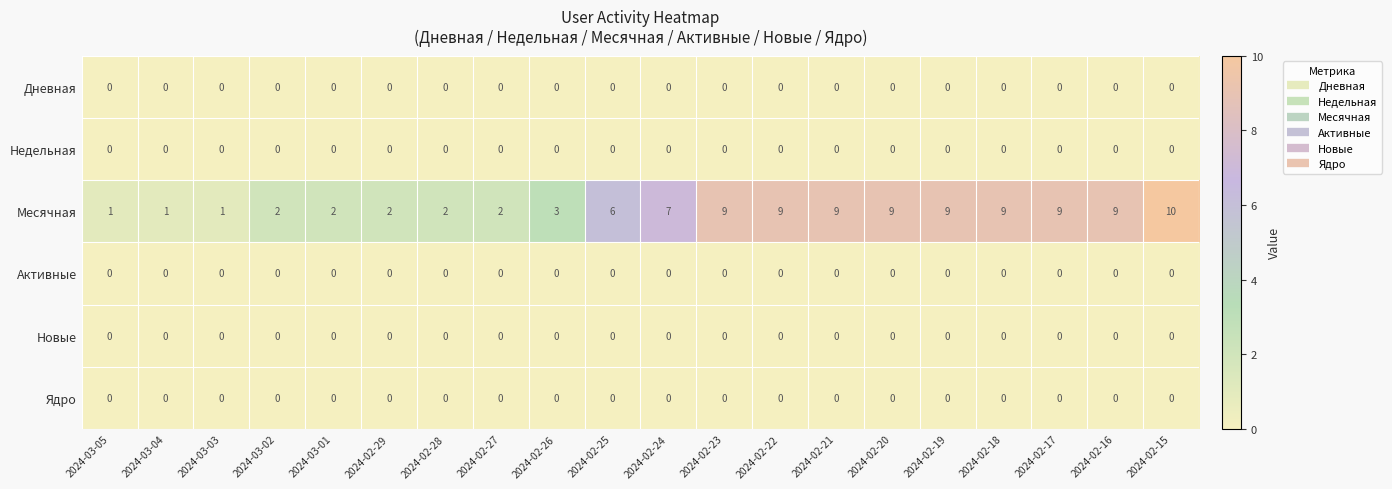

How many data points does each series have?

20